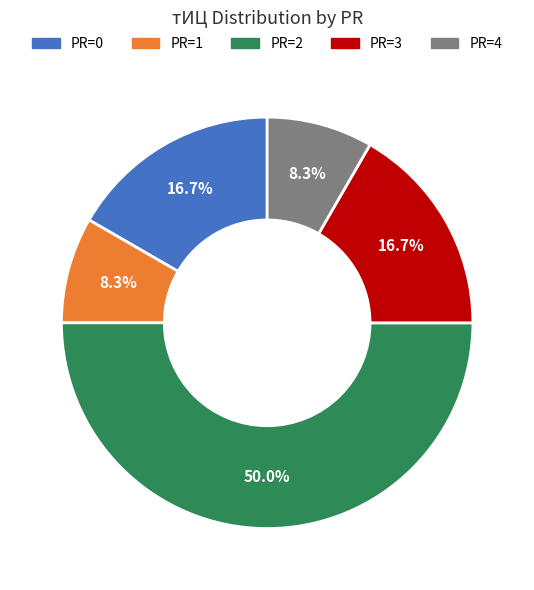

How many slices are in this pie chart?

5